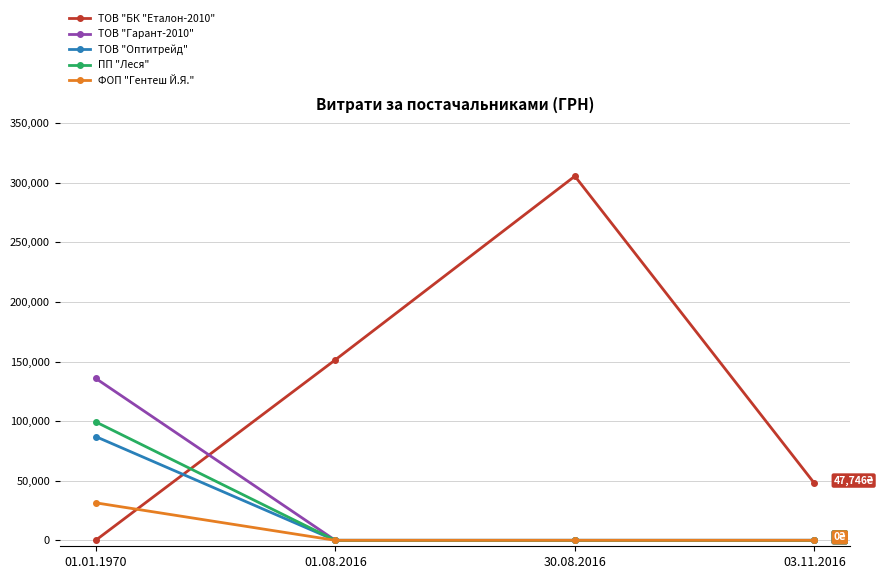

Does the chart have visible grid lines?

Yes